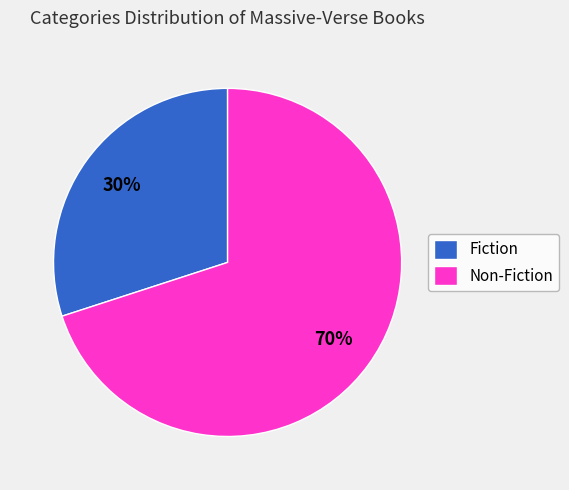

Approximately how many times larger is the value at Non-Fiction compared to Fiction?

2.3